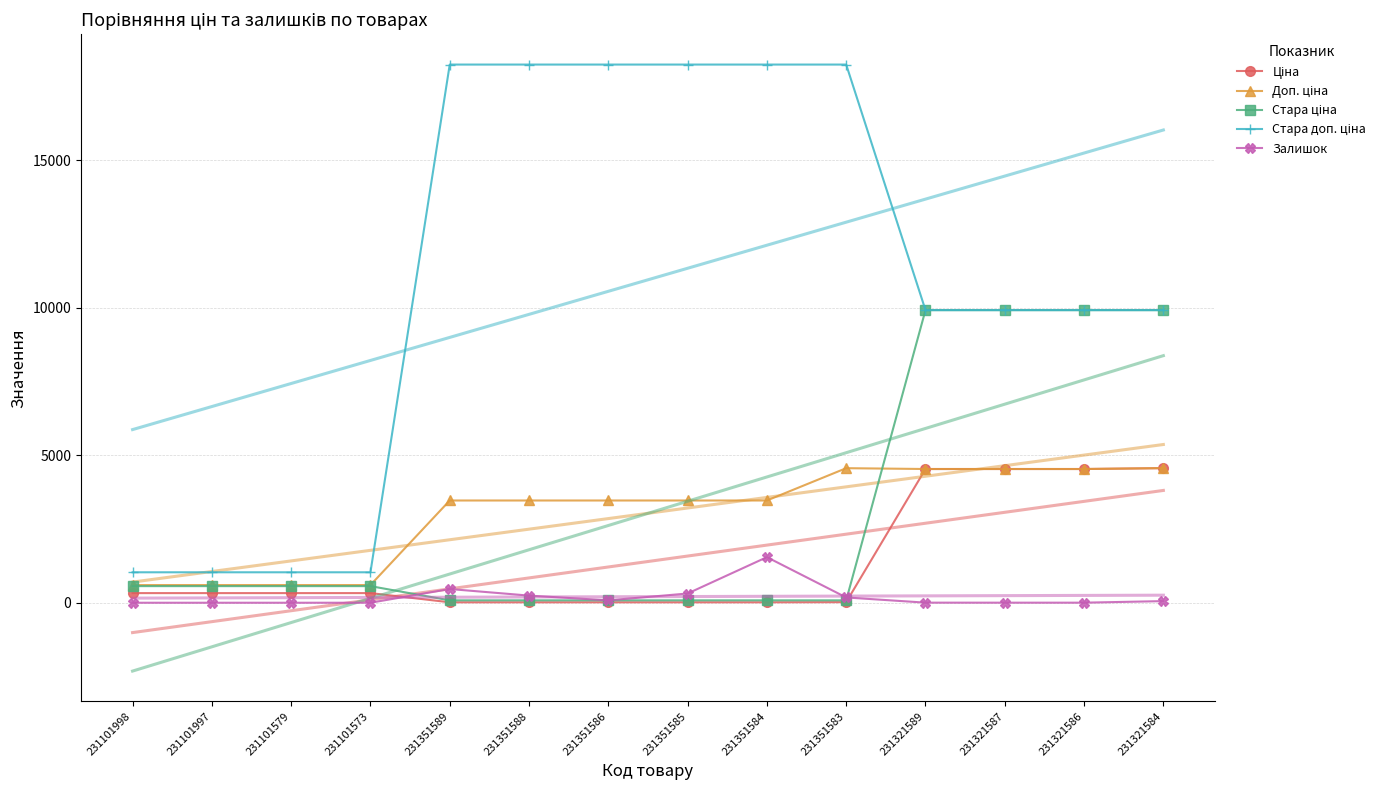

At how many categories does at least one series exceed 945?

14